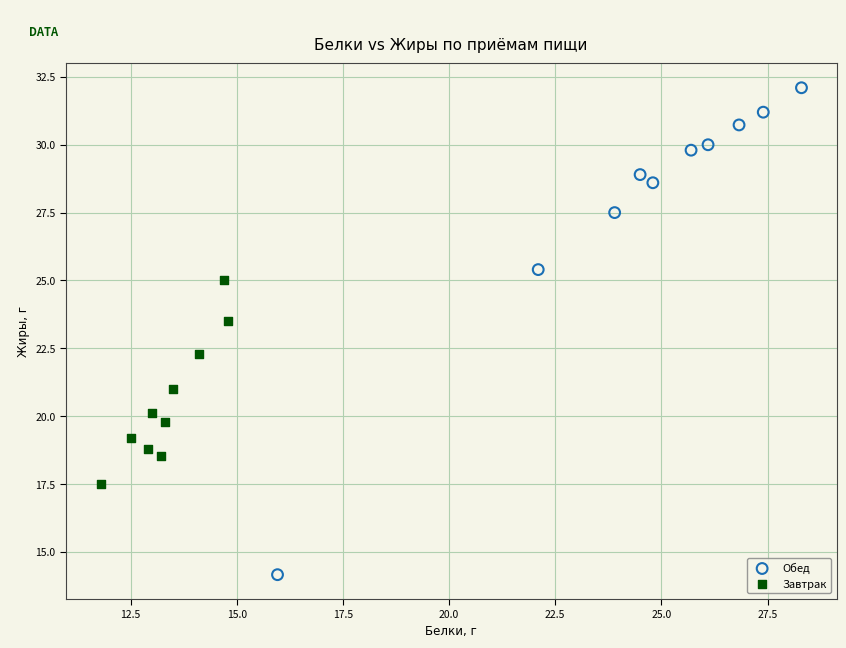

Which series reaches the maximum Y coordinate?

Обед